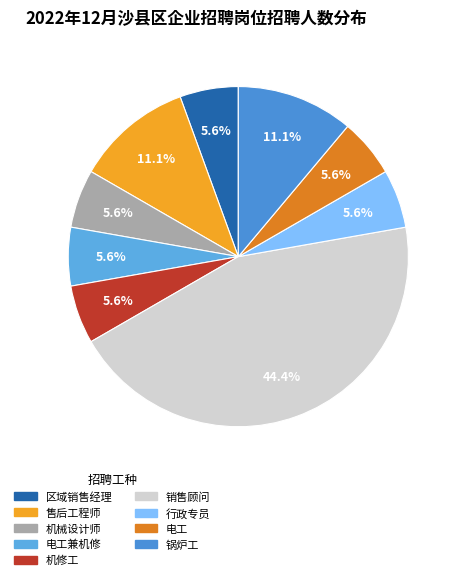

Count the number of slices in the pie.

9